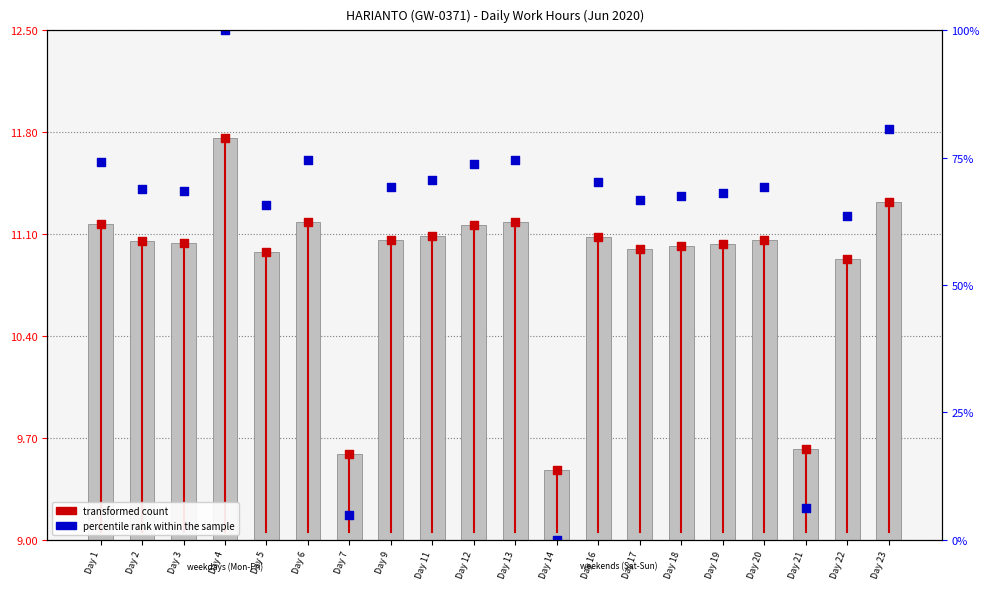

At how many categories does at least one series exceed 11?

17